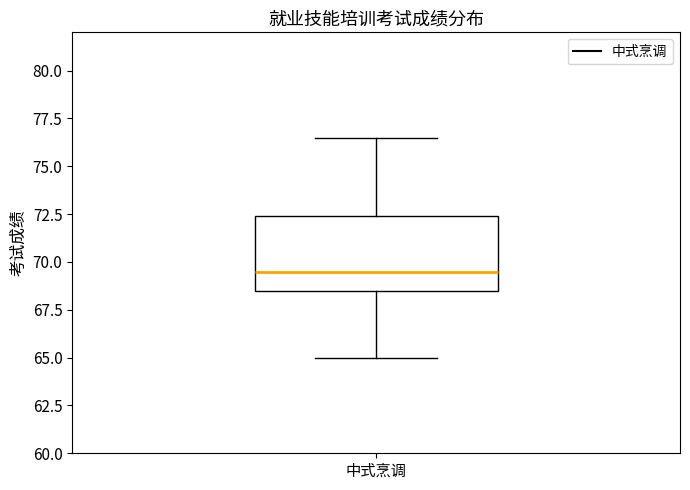

Where does the lower whisker of the box for 中式烹调 end on the y-axis? The values are not printed on the chart, so give them approximately, as read against the axis.

65.0